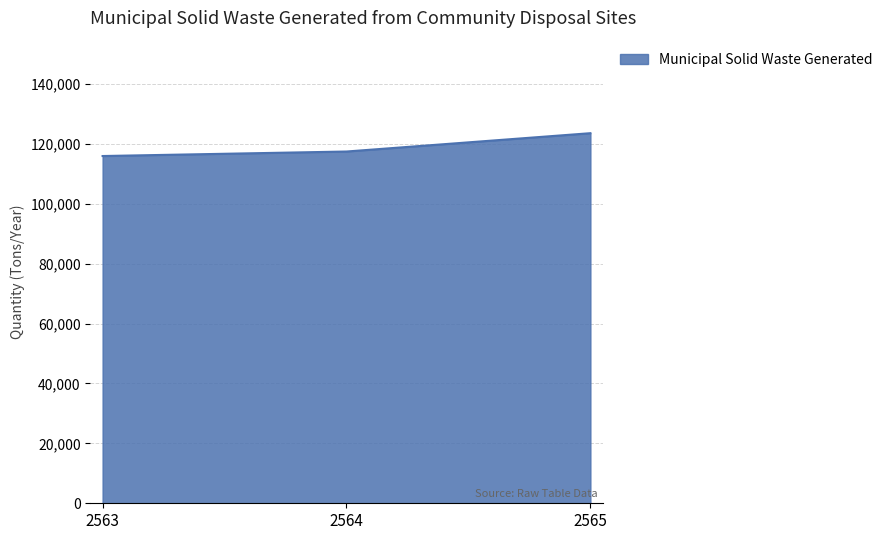

Rank the categories by value from lowest to highest.

2563, 2564, 2565